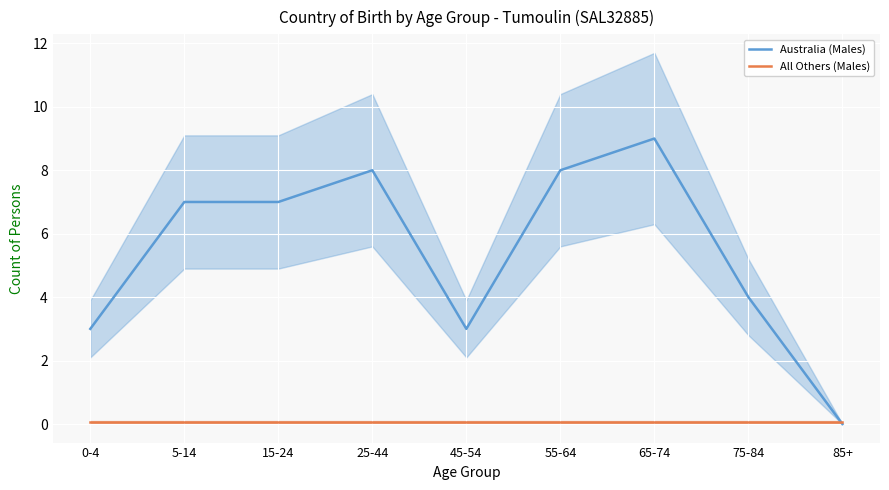

Reading left to right, what are all the values shown in this chart?

Australia (Males): 3.0	7.0	7.0	8.0	3.0	8.0	9.0	4.0	0.0
All Others (Males): 0.1	0.1	0.1	0.1	0.1	0.1	0.1	0.1	0.1